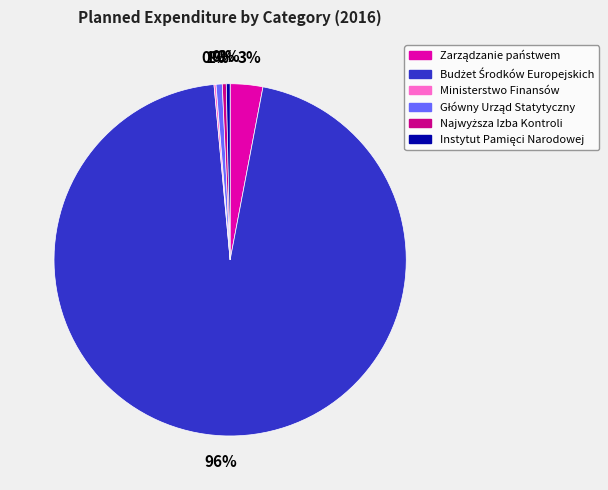

Does any single category account for the majority?

Yes